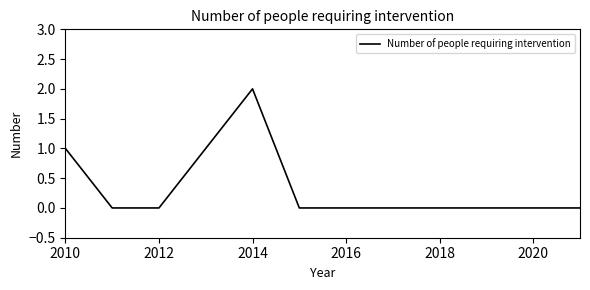

Reading left to right, extract all data points from this chart.

1	0	0	1	2	0	0	0	0	0	0	0